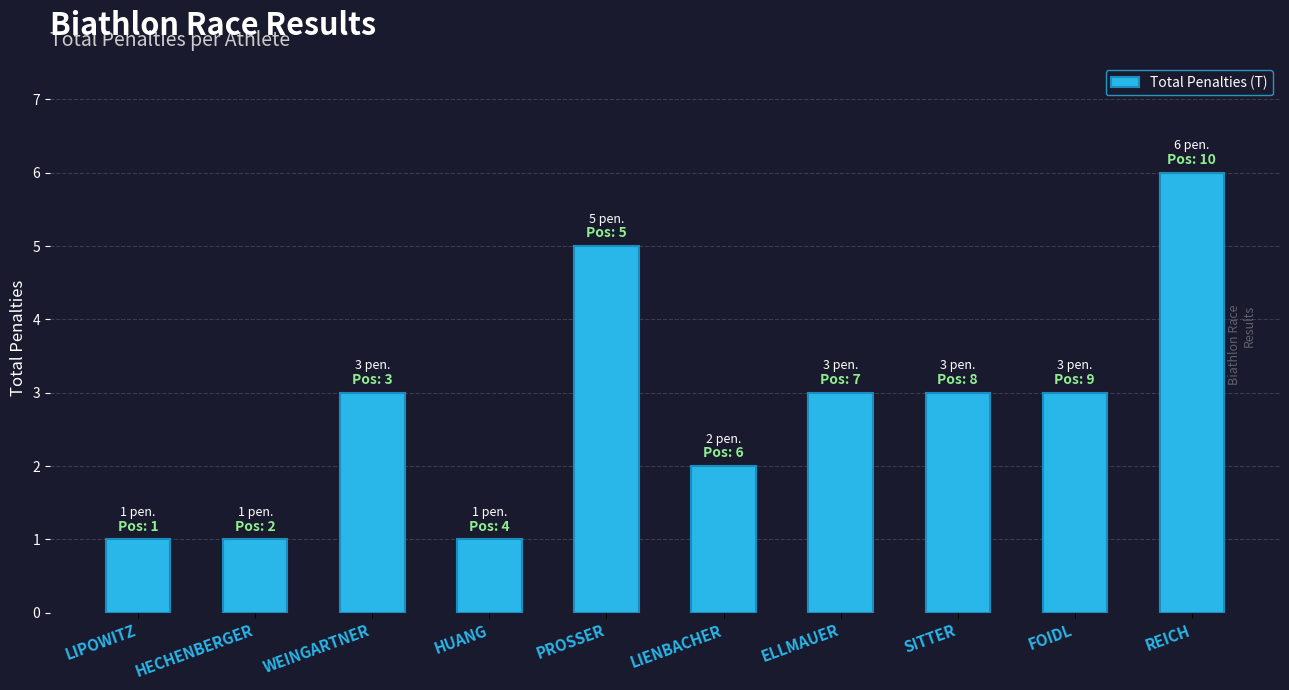

The value at HECHENBERGER is 1. True or false?

True